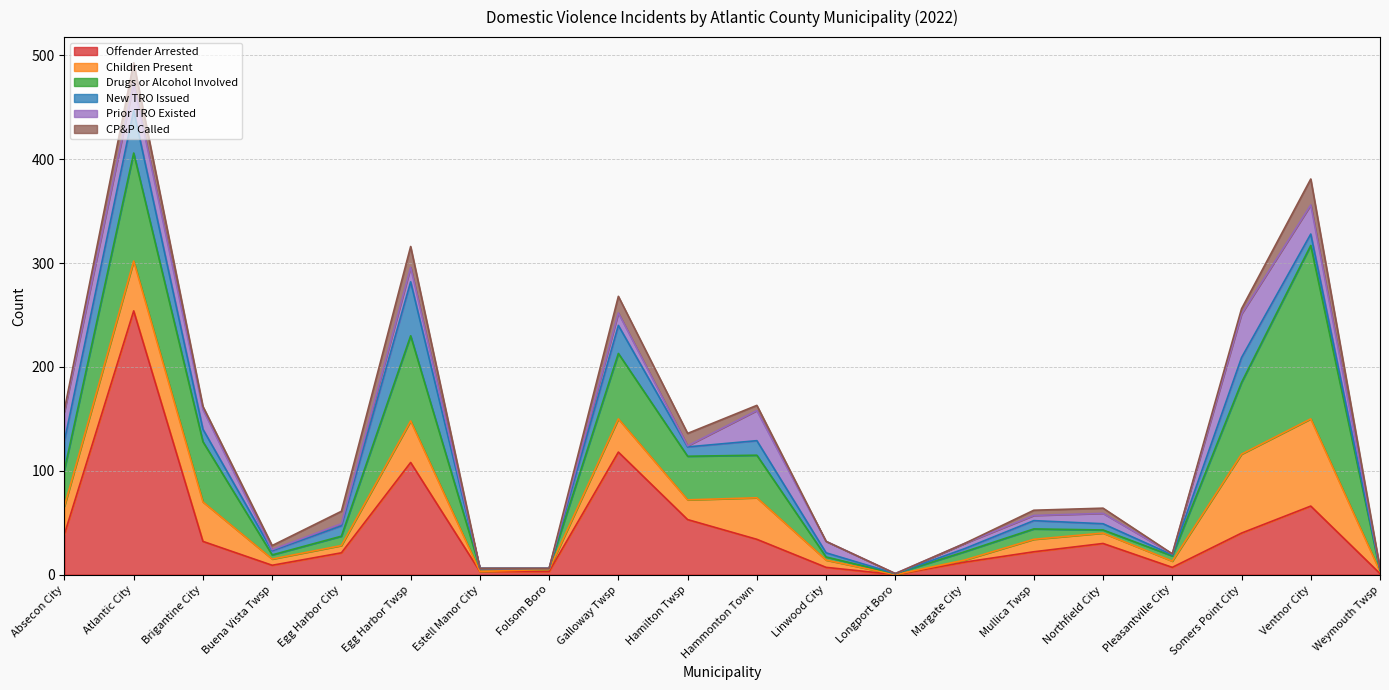

Reading left to right, transcribe all the data shown in this chart.

Offender Arrested: 39	254	32	9	21	108	3	3	118	53	34	7	0	12	22	30	7	40	66	1
Children Present: 27	48	38	6	7	40	0	2	32	19	40	7	0	2	12	10	6	76	84	2
Drugs or Alcohol Involved: 35	104	58	4	9	82	3	1	63	42	41	3	1	8	10	3	5	69	167	1
New TRO Issued: 28	41	12	4	10	52	0	0	27	9	14	4	0	3	8	6	1	24	11	1
Prior TRO Existed: 28	26	19	1	2	14	0	0	12	1	29	11	0	5	5	10	1	42	28	1
CP&P Called: 2	20	3	4	12	20	0	0	16	12	5	0	0	0	5	5	0	5	25	0